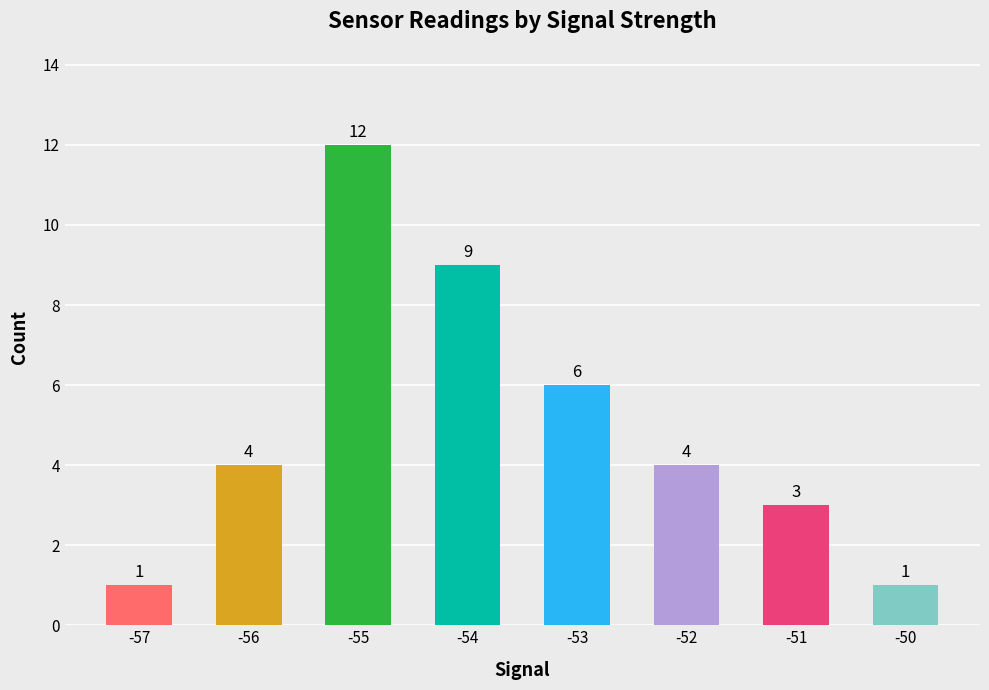

At which label is the value closest to 6?

-53